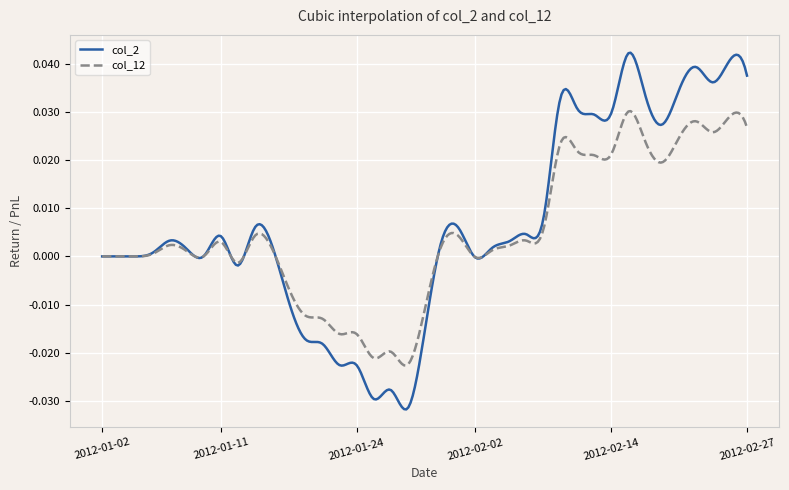

Which series has the largest range (max minus min)?

col_2